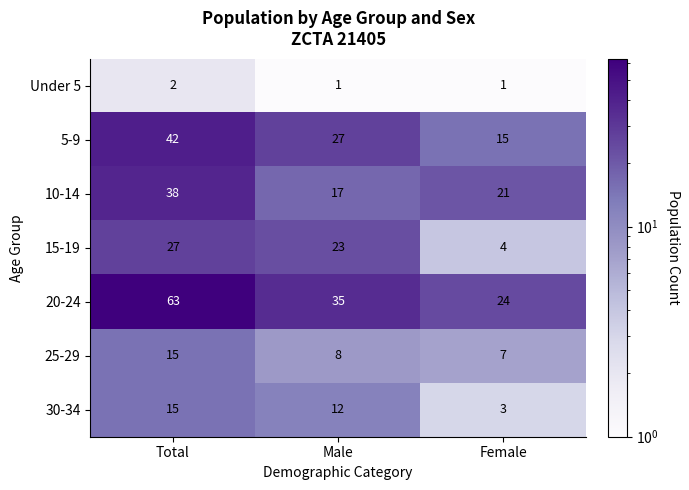

Rank the categories by 15-19 value from highest to lowest.

Total, Male, Female